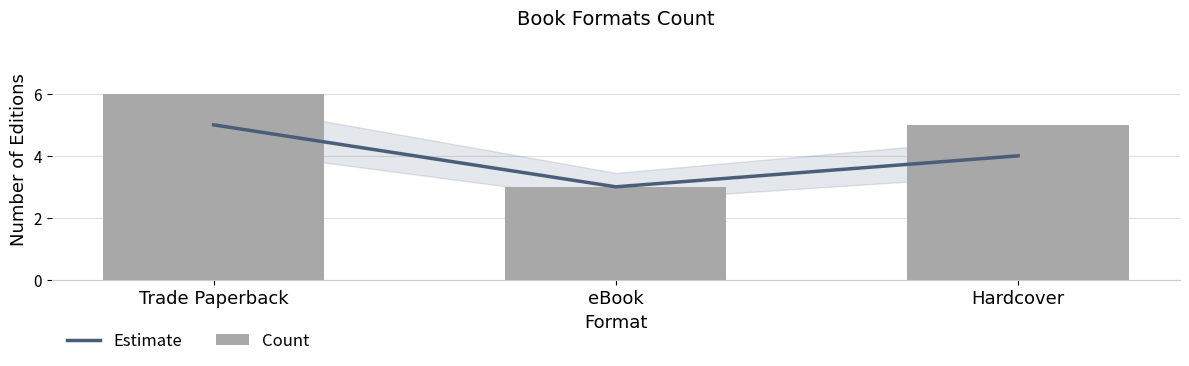

True or false: Count has a value of 4 at Trade Paperback.

False